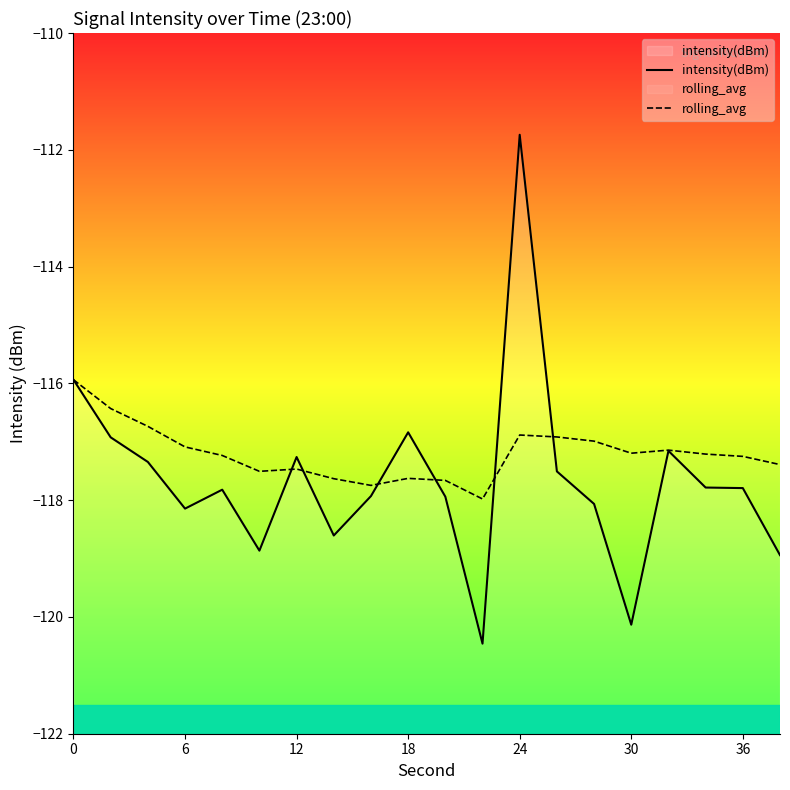

What value does the rolling_avg series have at 36?

-117.3